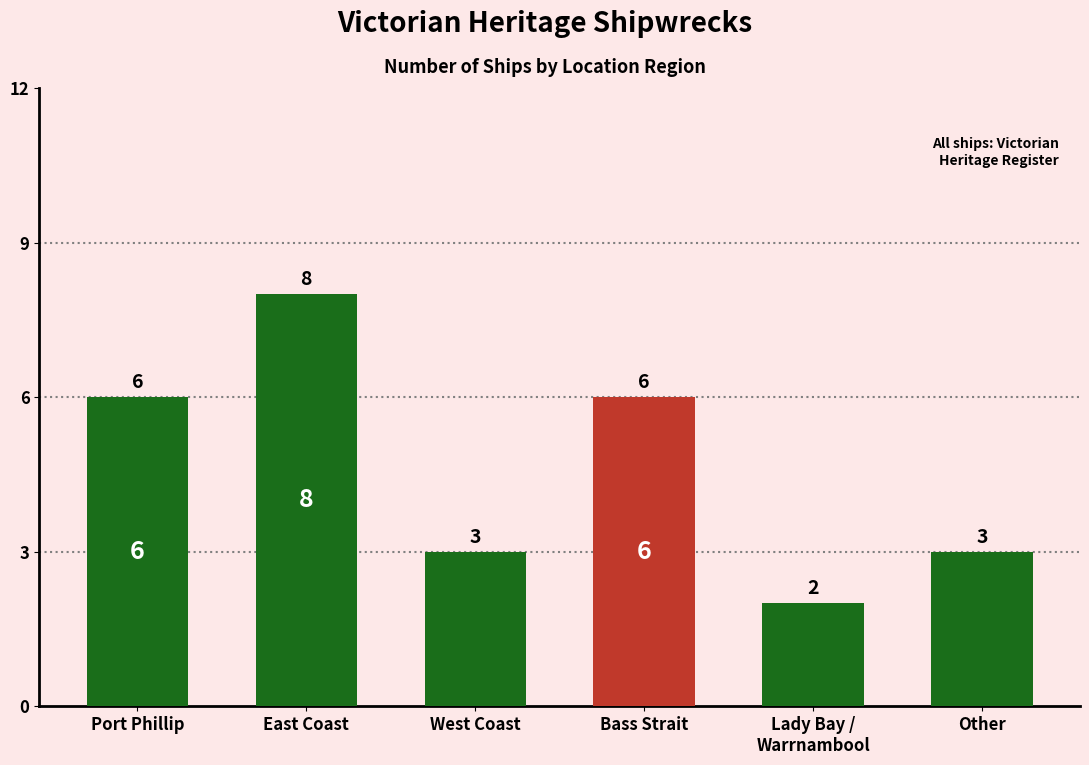

Count the number of data series in this chart.

1